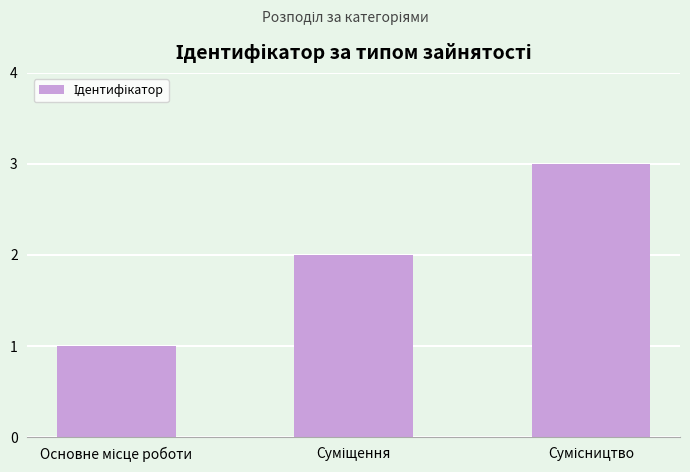

What is the sum of all values?

6